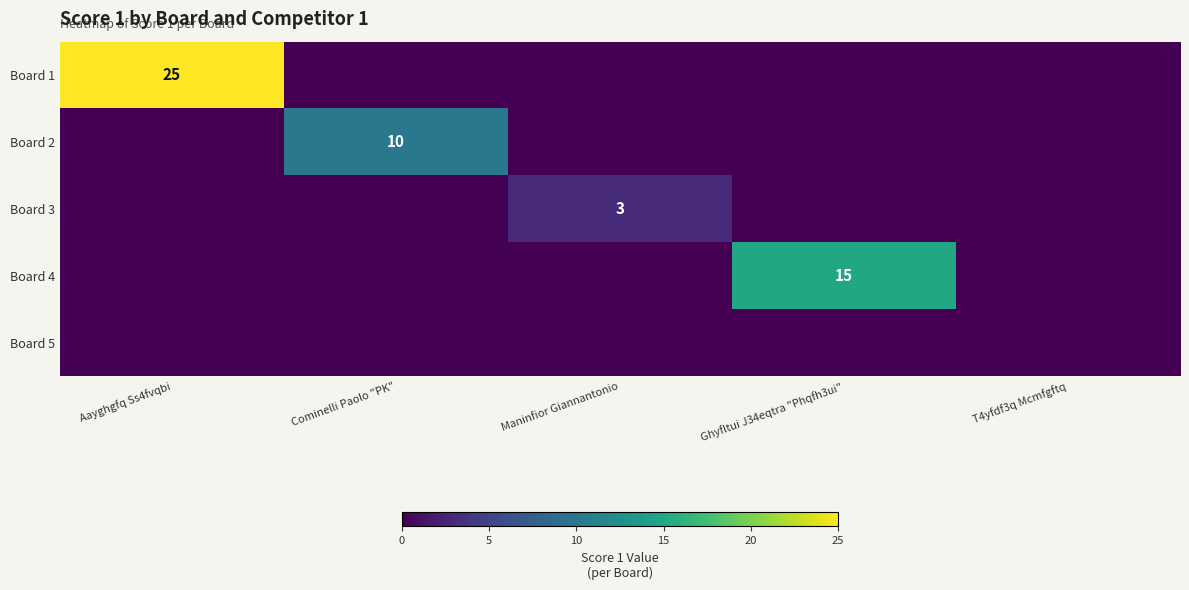

True or false: Board 2 has a value of 5 at Cominelli Paolo "PK".

False